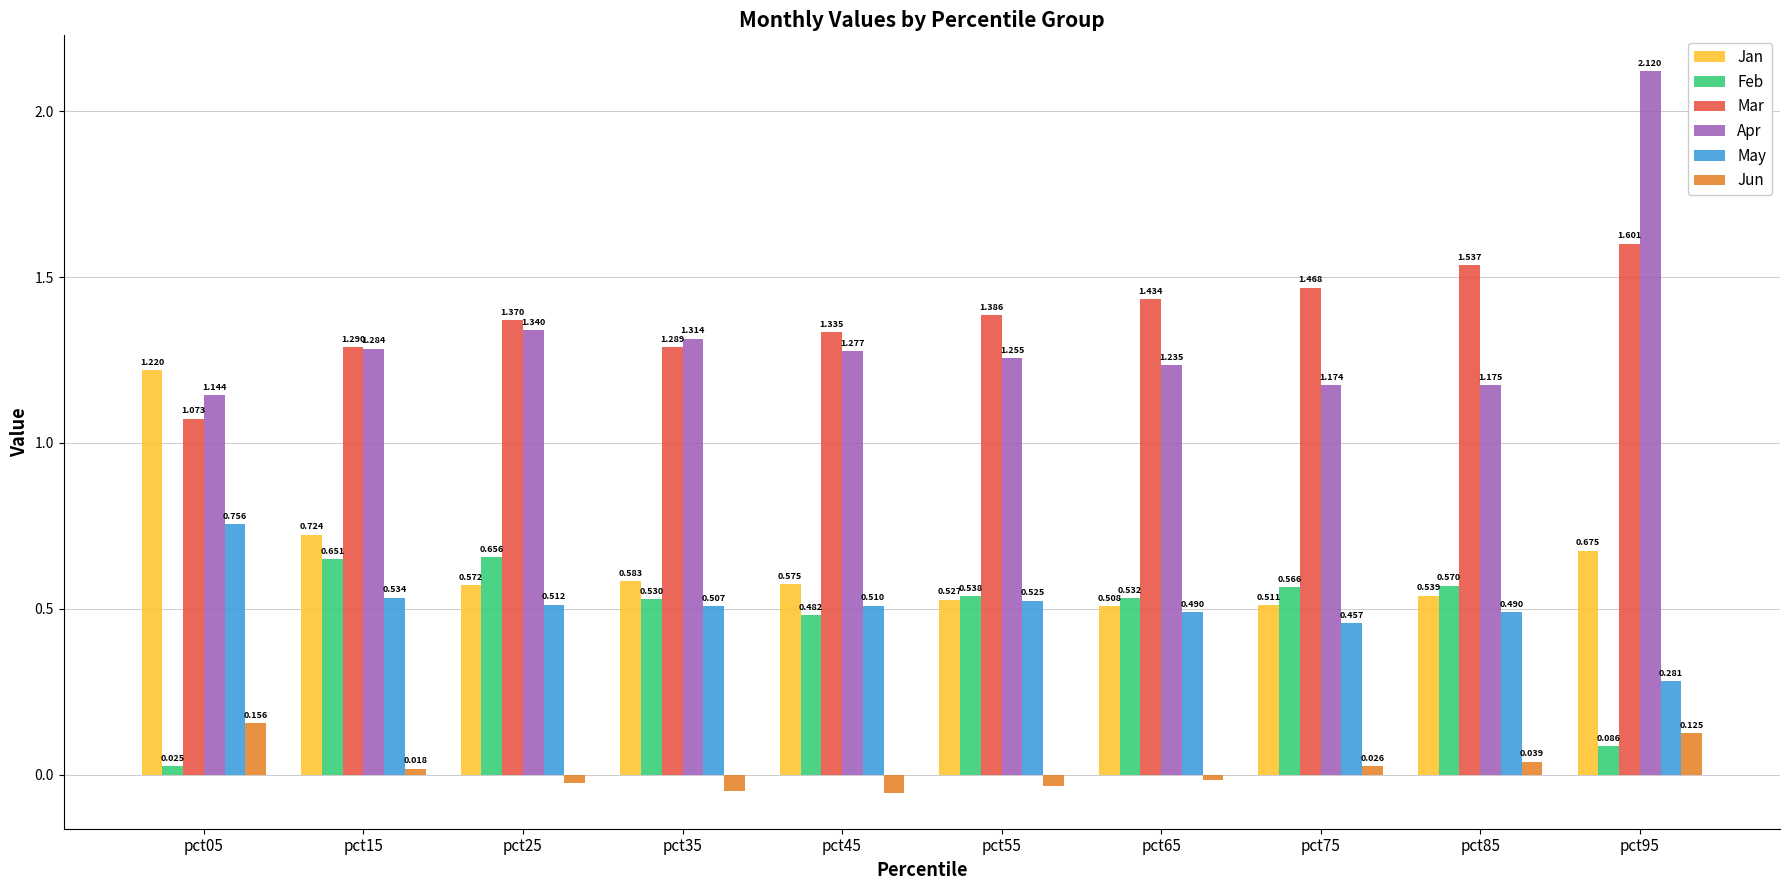

At pct35, list the series in order from largest to smallest.

Apr, Mar, Jan, Feb, May, Jun